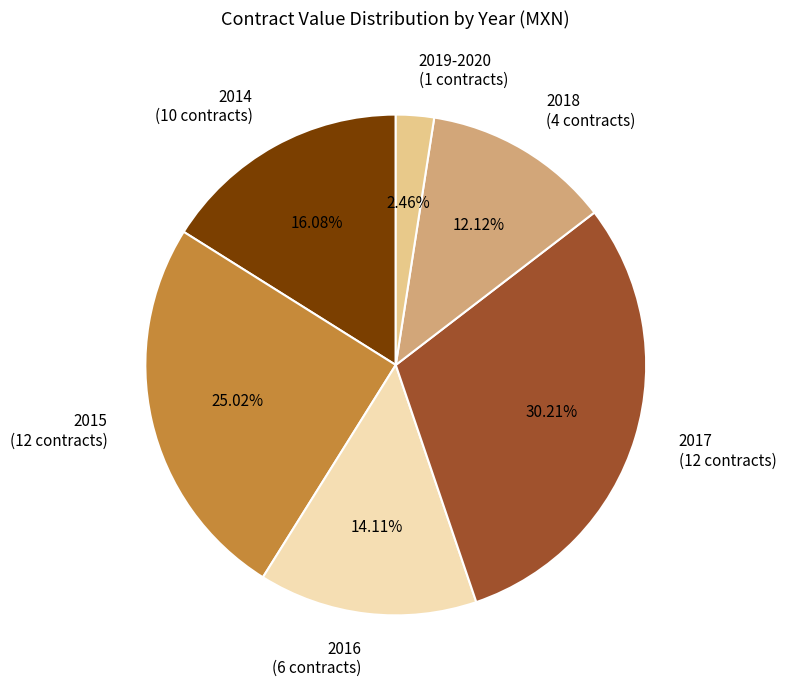

Does any single category account for the majority?

No